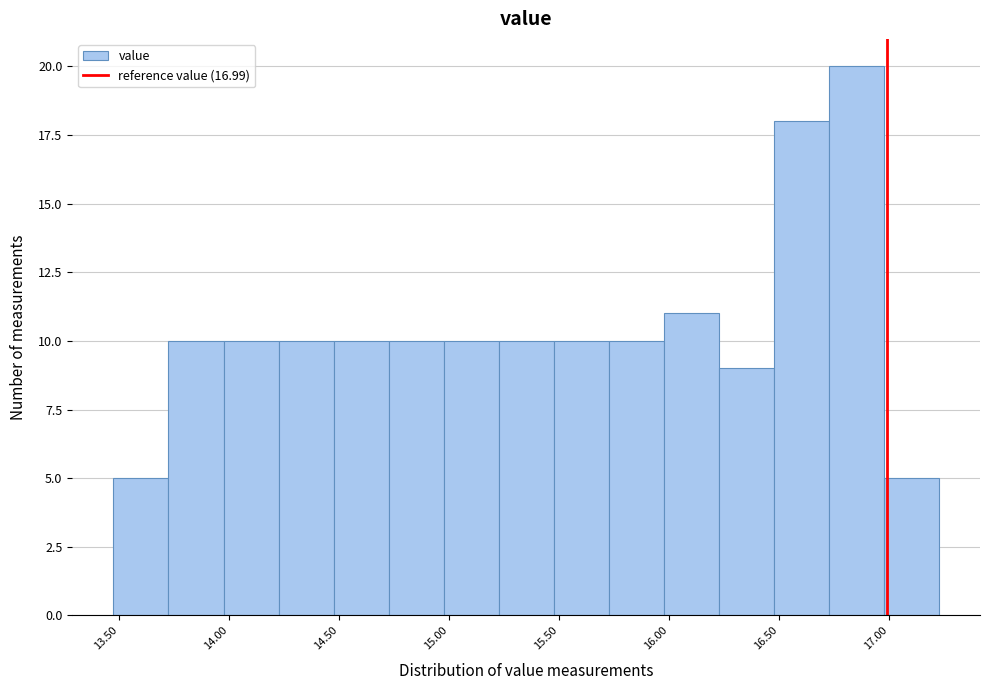

Reading left to right, list every bar in this chart as the range it spans on the x-axis followed by its height. Neither the bar edges nor the heights are printed on the chart, so give them approximately, as read against the axes.

13.475 to 13.725: 5
13.725 to 13.975: 10
13.975 to 14.225: 10
14.225 to 14.475: 10
14.475 to 14.725: 10
14.725 to 14.975: 10
14.975 to 15.225: 10
15.225 to 15.475: 10
15.475 to 15.725: 10
15.725 to 15.975: 10
15.975 to 16.225: 11
16.225 to 16.475: 9
16.475 to 16.725: 18
16.725 to 16.975: 20
16.975 to 17.225: 5